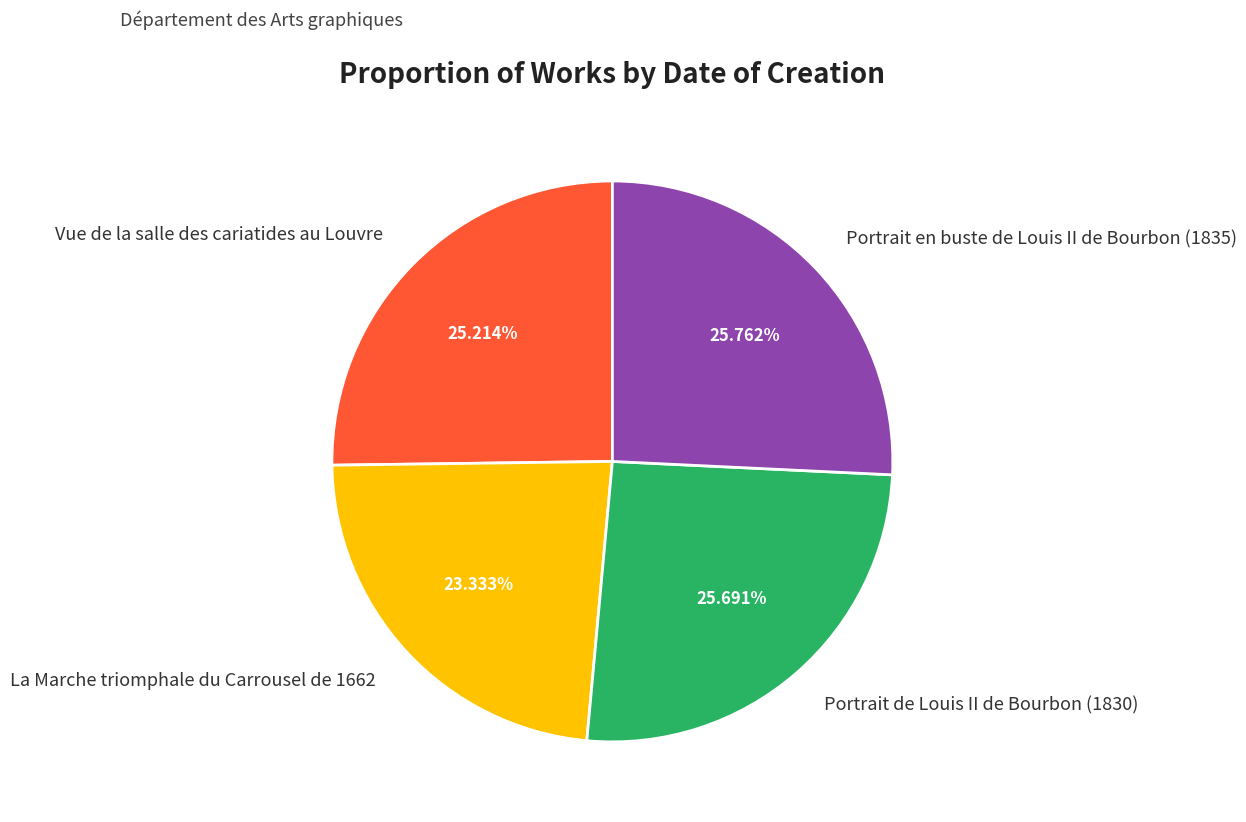

Does La Marche triomphale du Carrousel de 1662 account for over 50% of the chart?

No